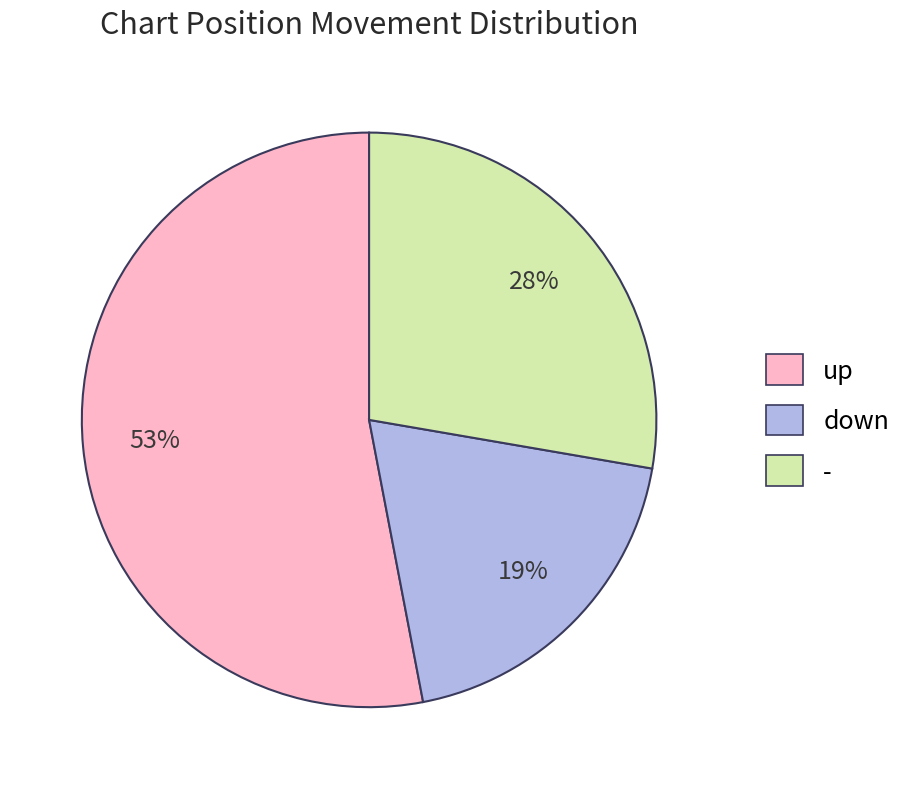

Approximately how many times larger is the value at down compared to -?

0.7